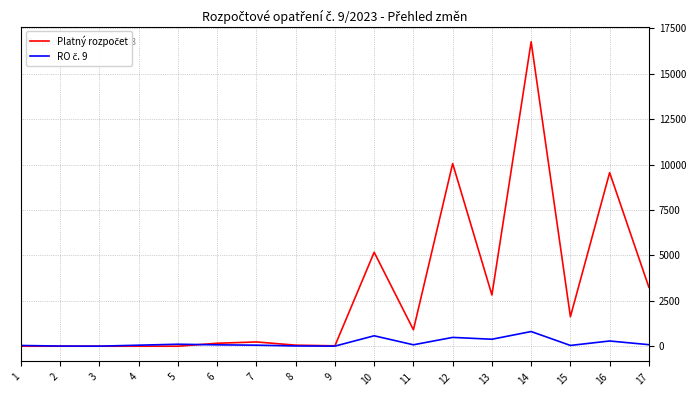

What is the maximum value shown in the chart?

16752.4